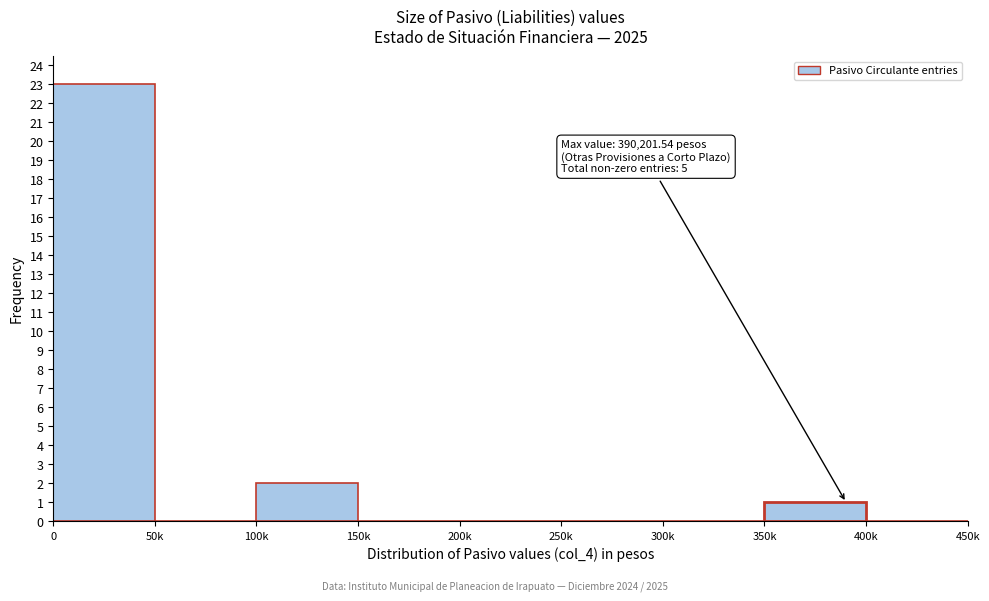

Reading left to right, transcribe all the data shown in this chart.

0=23	50k=0	100k=2	150k=0	200k=0	250k=0	300k=0	350k=1	400k=0